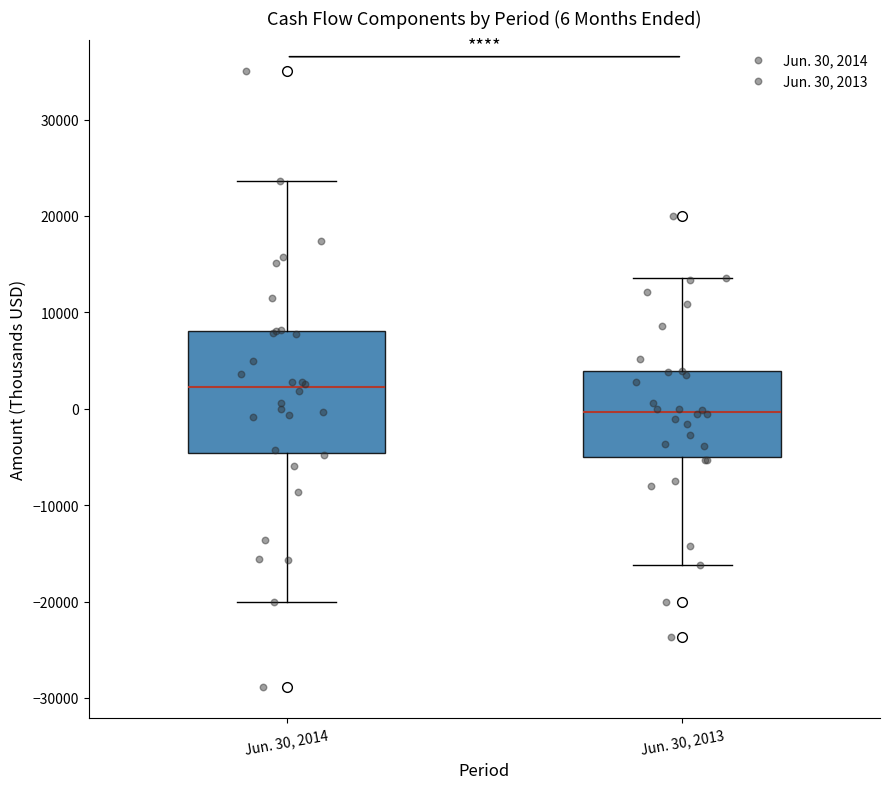

Comparing the boxes themselves (not the whiskers), which one is the tallest?

Jun. 30, 2014